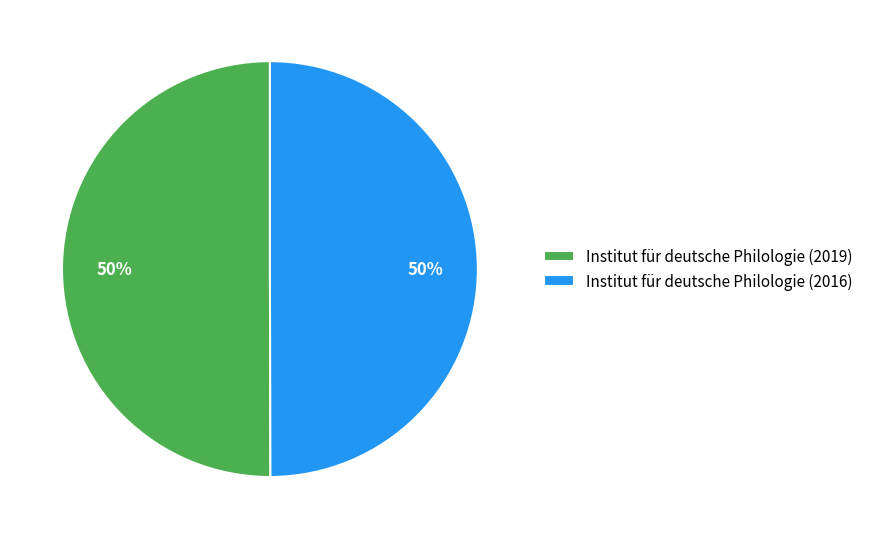

True or false: Institut für deutsche Philologie (2016) accounts for 50% of the total.

True